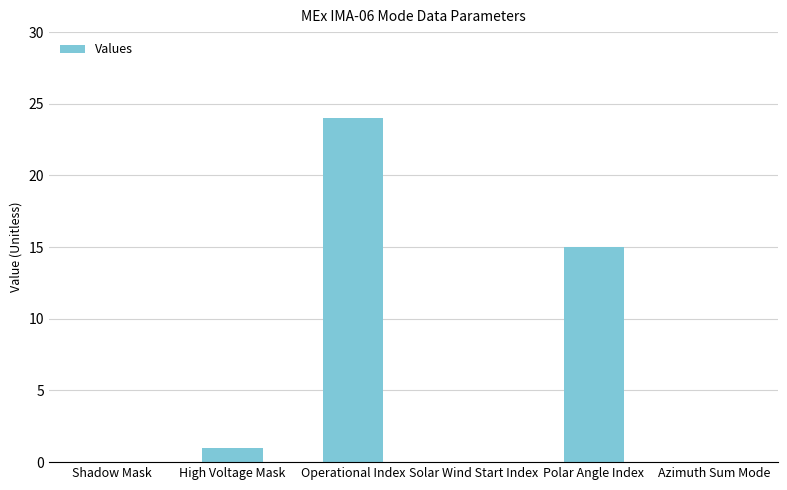

Reading left to right, extract all data points from this chart.

Shadow Mask=0	High Voltage Mask=1	Operational Index=24	Solar Wind Start Index=0	Polar Angle Index=15	Azimuth Sum Mode=0